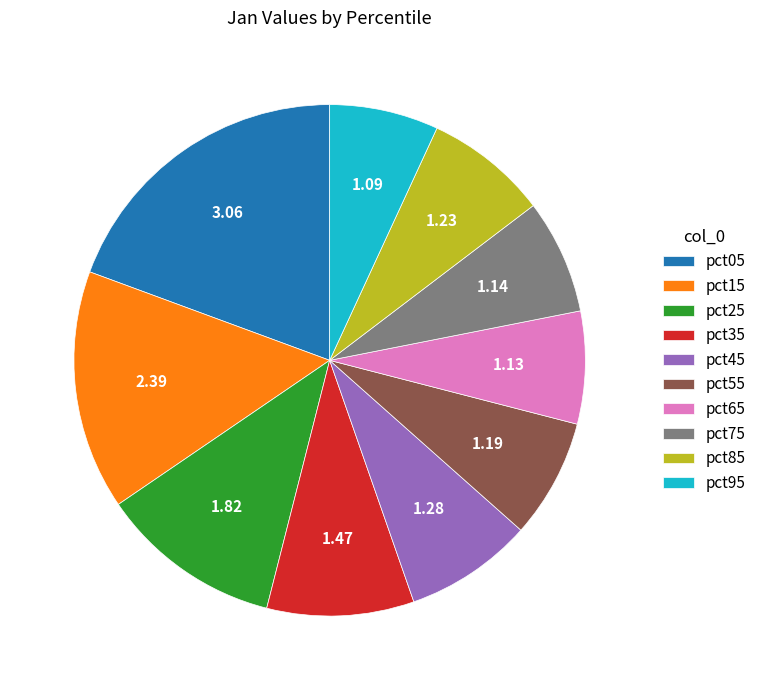

Combined, do pct25 and pct95 account for over 50%?

No